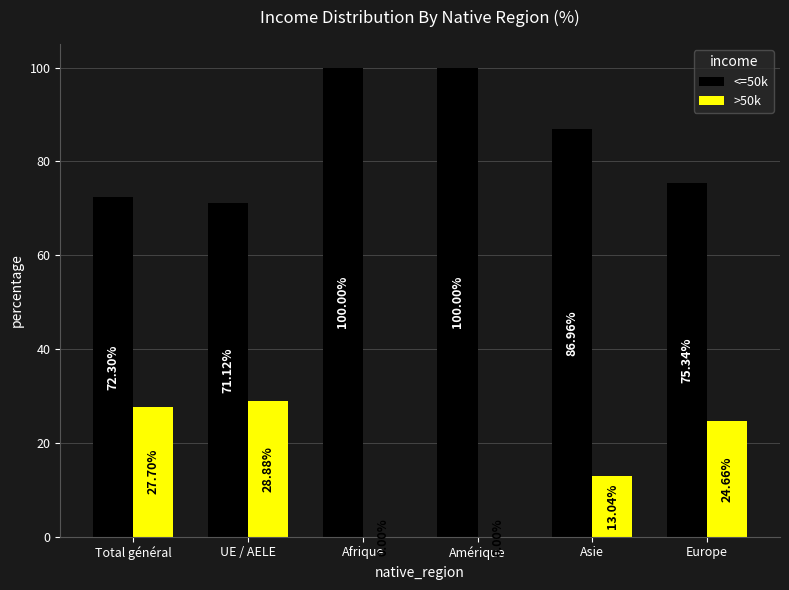

Which series has the largest total across all categories?

<=50k